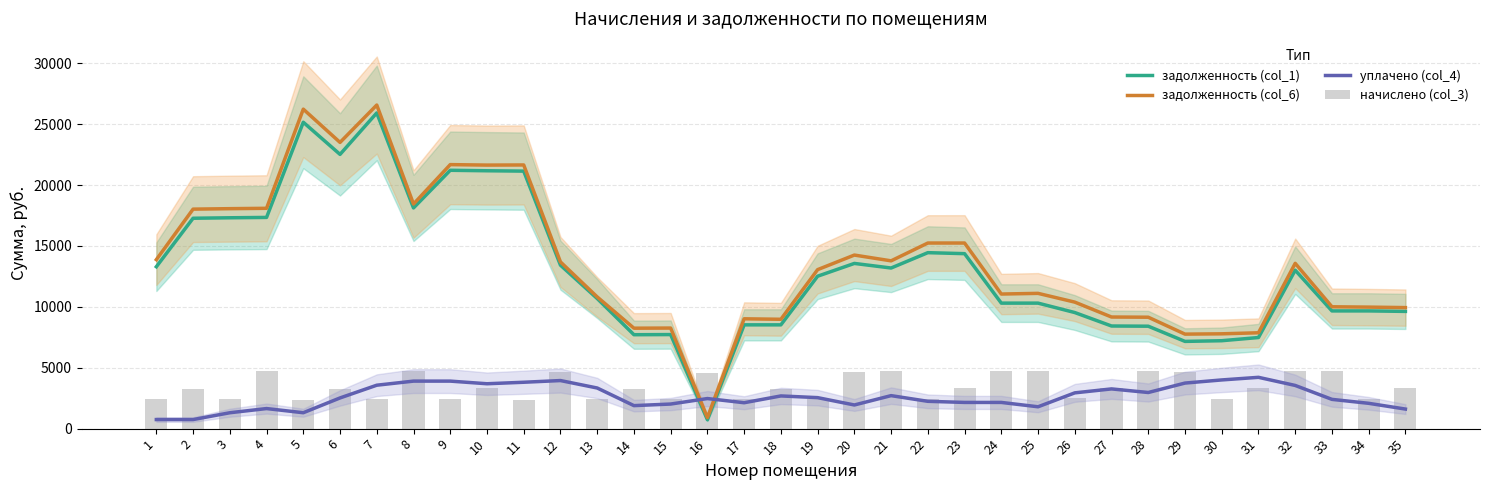

What is the difference between the maximum and second lowest values in the начислено (col_3) series?

2341.7